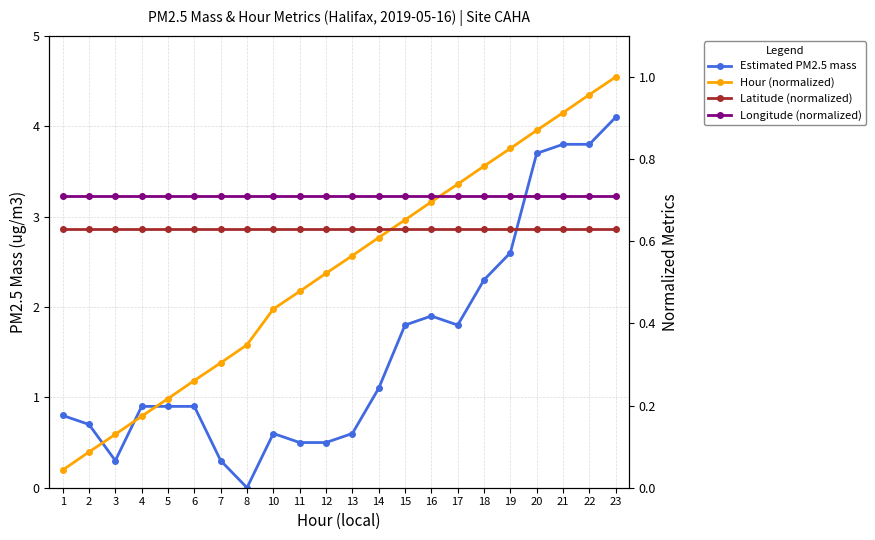

Reading left to right, what are all the values shown in this chart?

Estimated PM2.5 mass: 0.8	0.7	0.3	0.9	0.9	0.9	0.3	0.0	0.6	0.5	0.5	0.6	1.1	1.8	1.9	1.8	2.3	2.6	3.7	3.8	3.8	4.1
Hour (normalized): 0.0	0.1	0.1	0.2	0.2	0.3	0.3	0.3	0.4	0.5	0.5	0.6	0.6	0.7	0.7	0.7	0.8	0.8	0.9	0.9	1.0	1.0
Latitude (normalized): 0.6	0.6	0.6	0.6	0.6	0.6	0.6	0.6	0.6	0.6	0.6	0.6	0.6	0.6	0.6	0.6	0.6	0.6	0.6	0.6	0.6	0.6
Longitude (normalized): 0.7	0.7	0.7	0.7	0.7	0.7	0.7	0.7	0.7	0.7	0.7	0.7	0.7	0.7	0.7	0.7	0.7	0.7	0.7	0.7	0.7	0.7